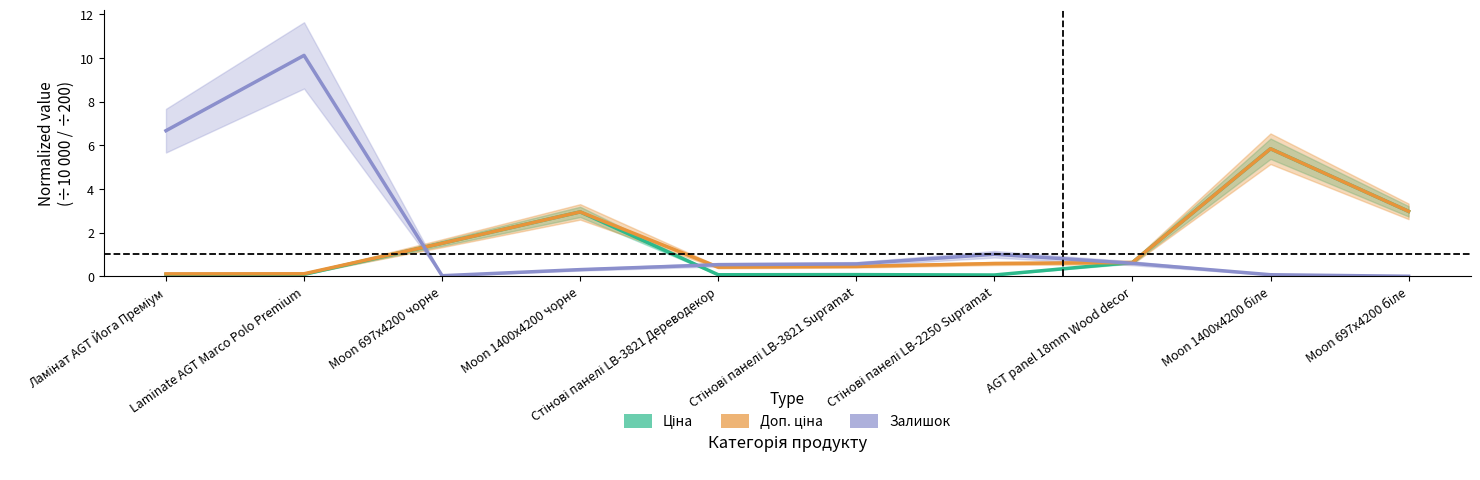

What is the sum of all Залишок values?

19.9